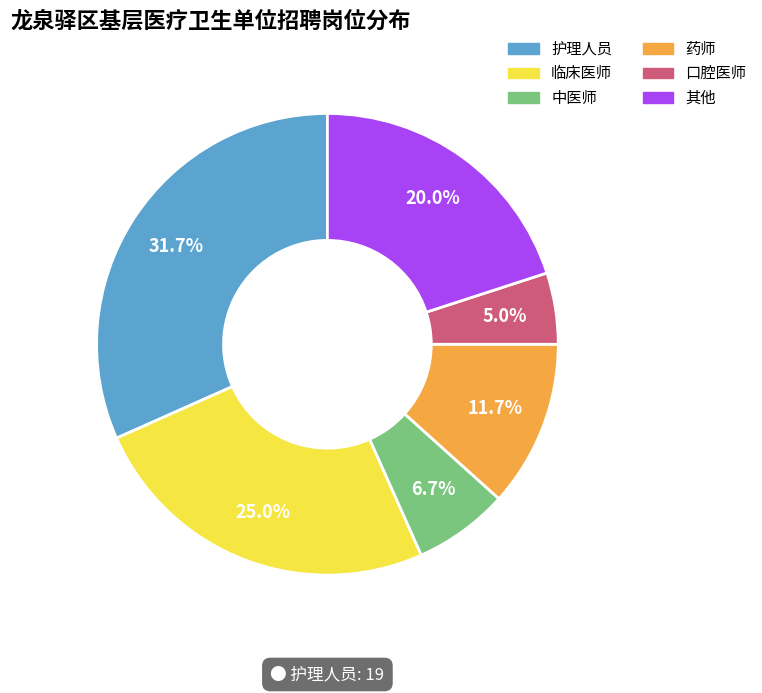

Which category has the smallest portion of the pie?

口腔医师